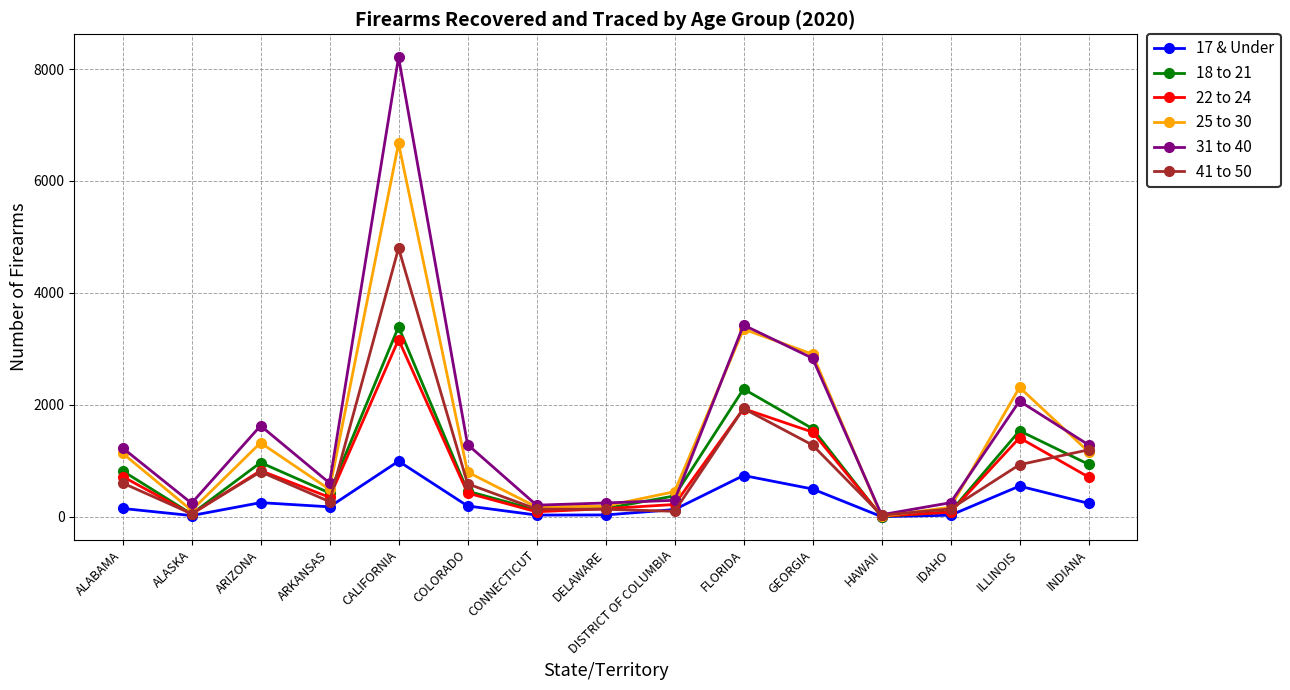

How many lines are shown in the chart?

6